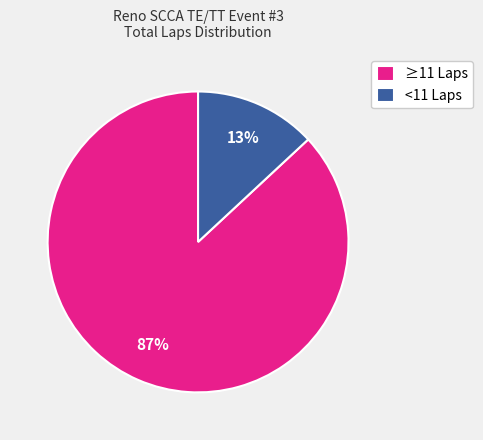

What percentage is the <11 Laps slice, to the nearest percent?

13%